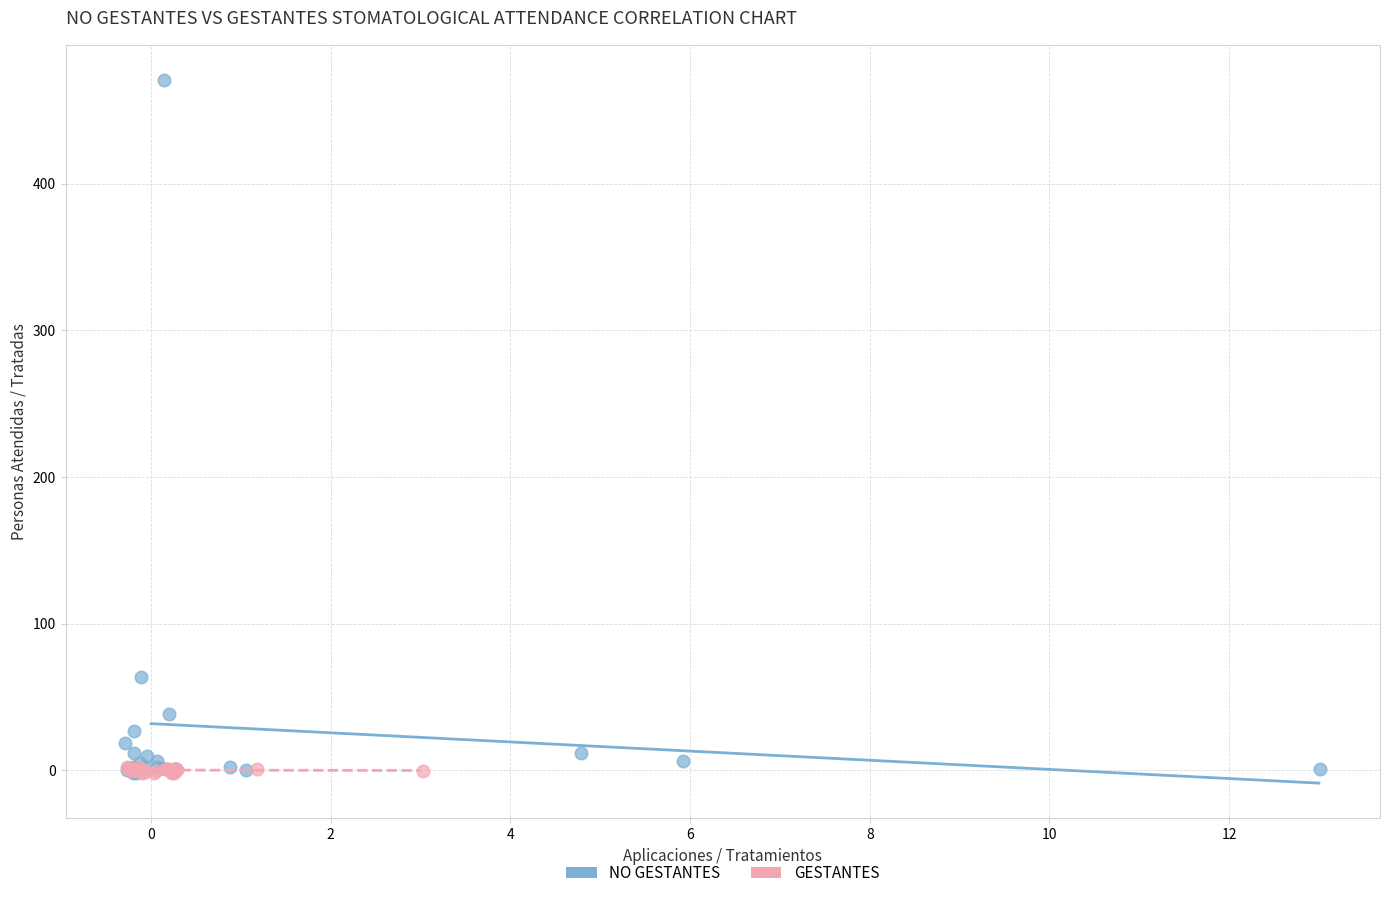

Which series has the largest Y range (max minus min)?

NO GESTANTES